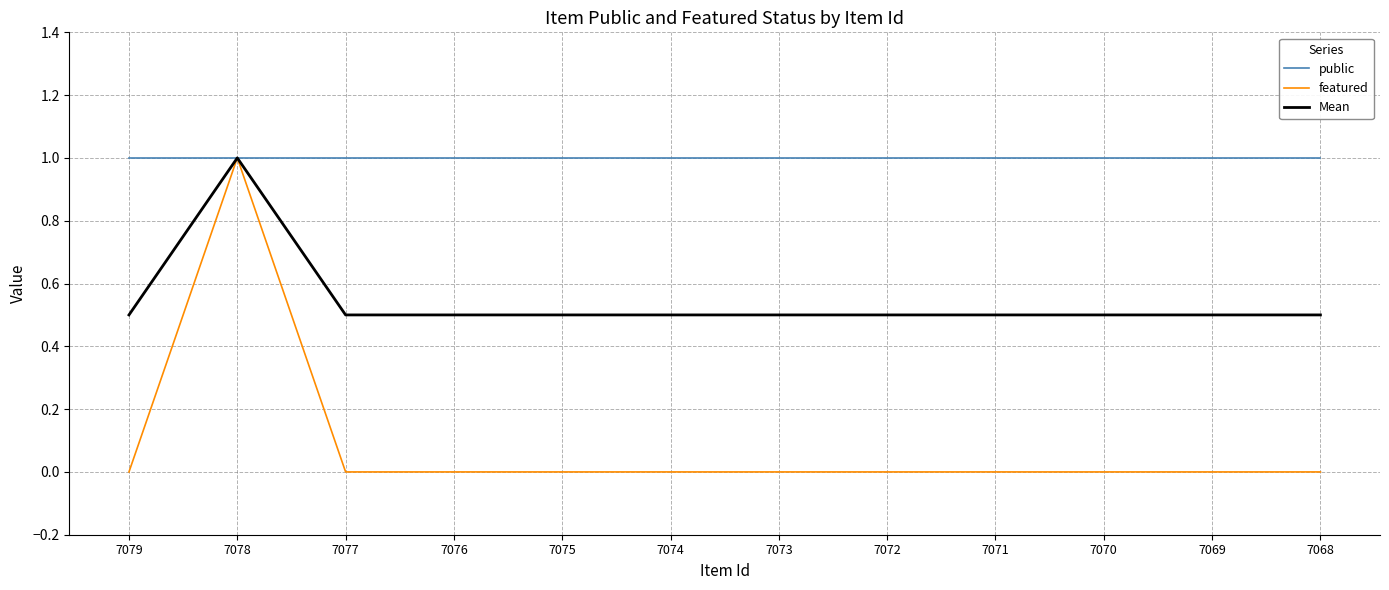

Rank the series by their average value, from lowest to highest.

featured, Mean, public